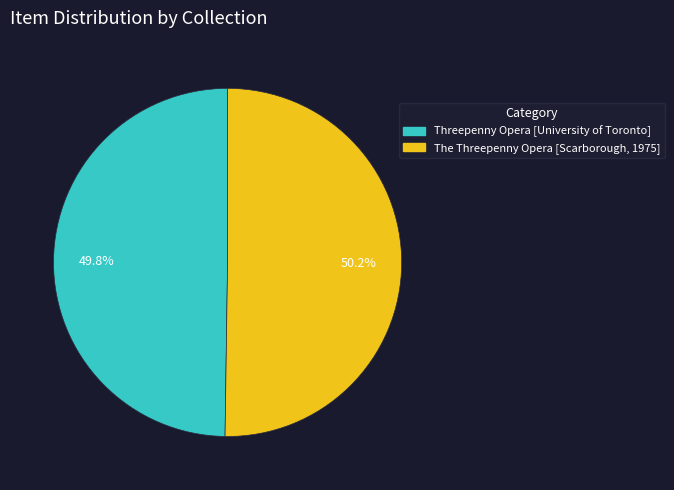

To the nearest percent, what portion does The Threepenny Opera [Scarborough, 1975] represent?

50%